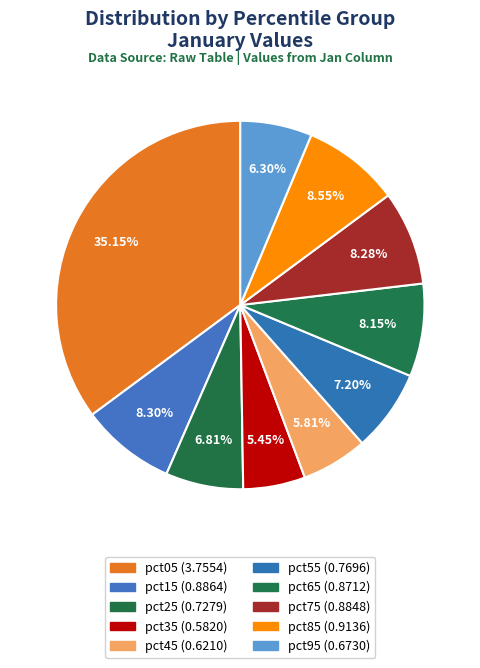

Between pct25 and pct75, which is larger?

pct75